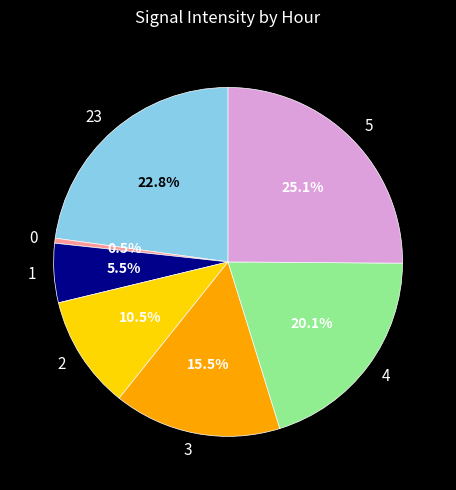

Is there any slice that represents more than half of the pie?

No